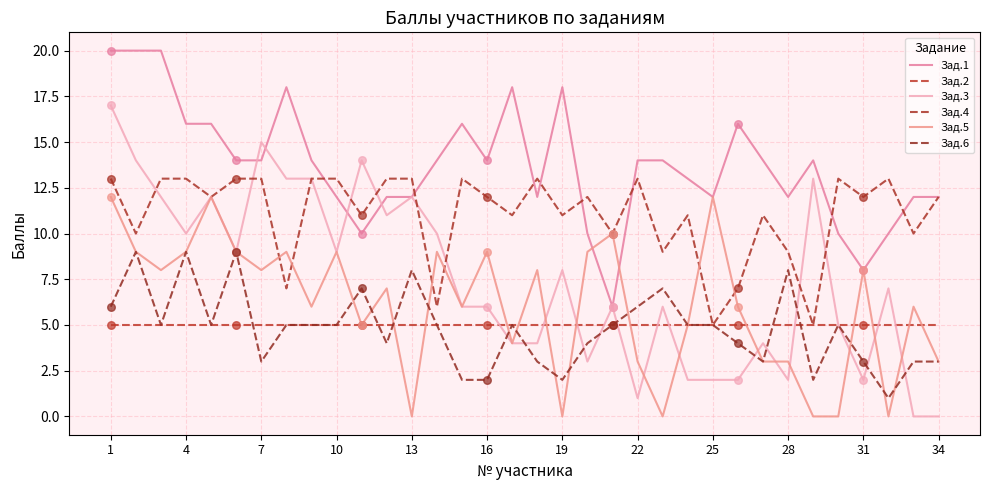

How many lines are shown in the chart?

6